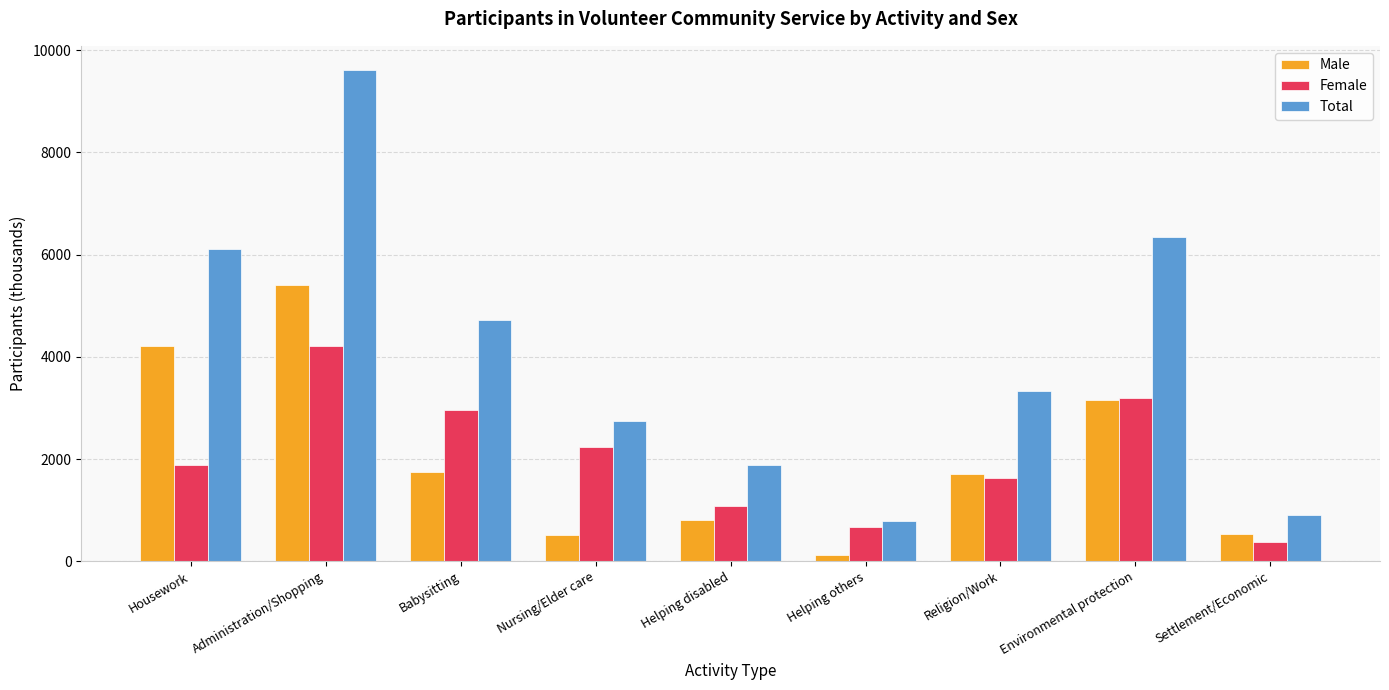

Are the bars horizontal?

No